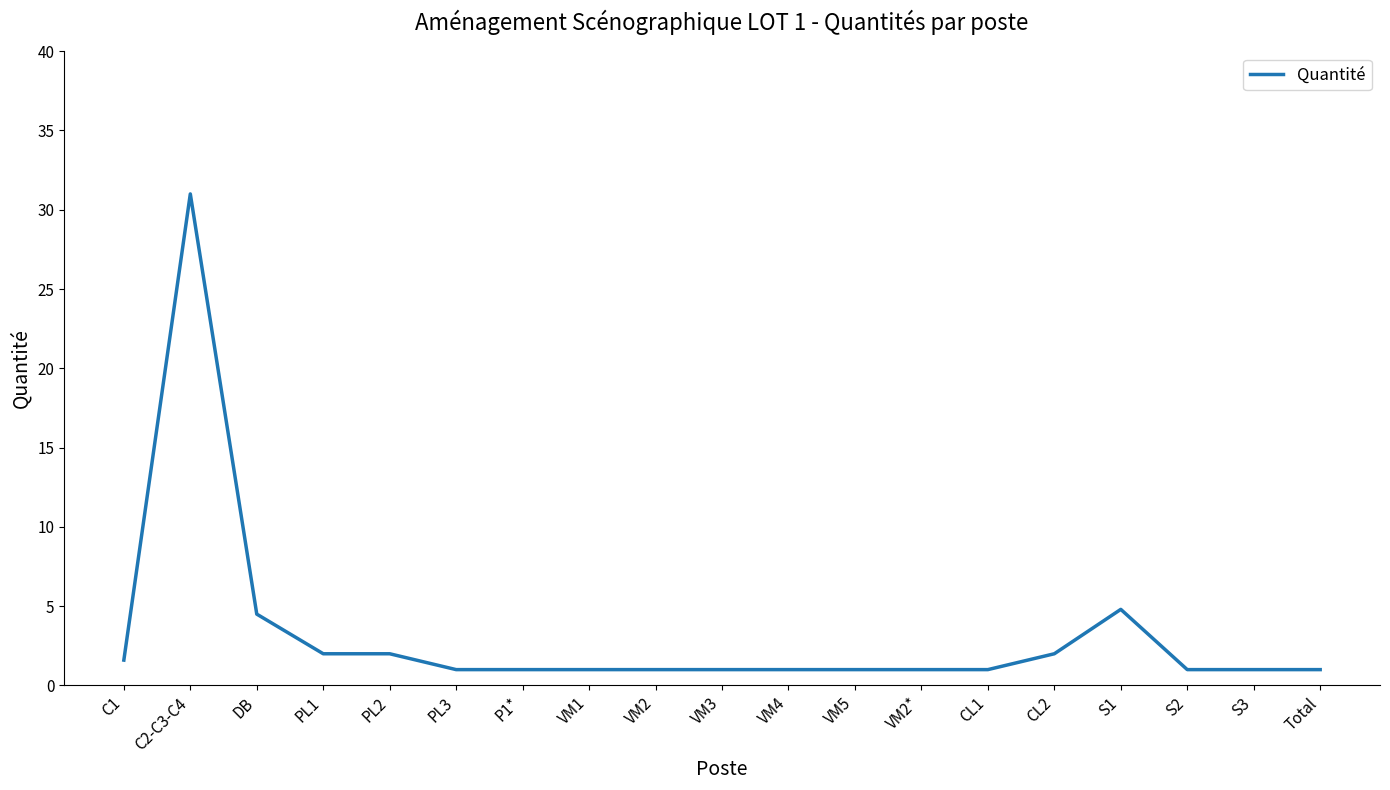

True or false: the data shows 1.0 at VM1.

True